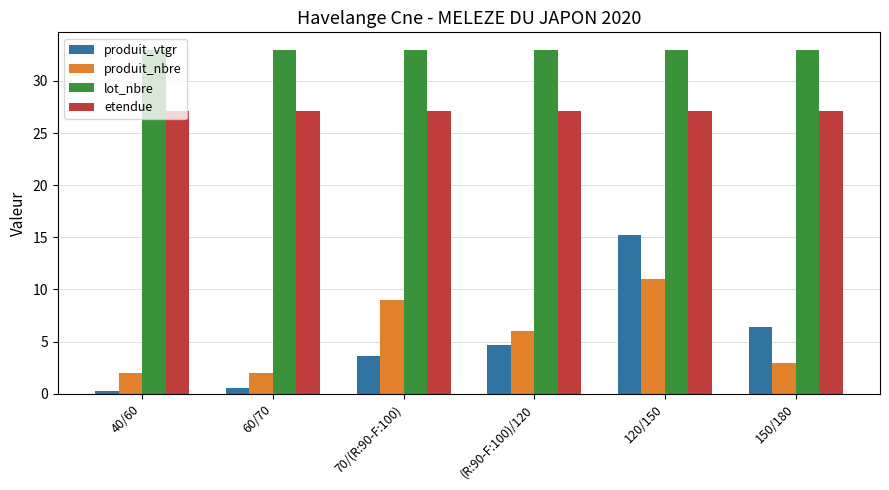

Count the number of data series in this chart.

4